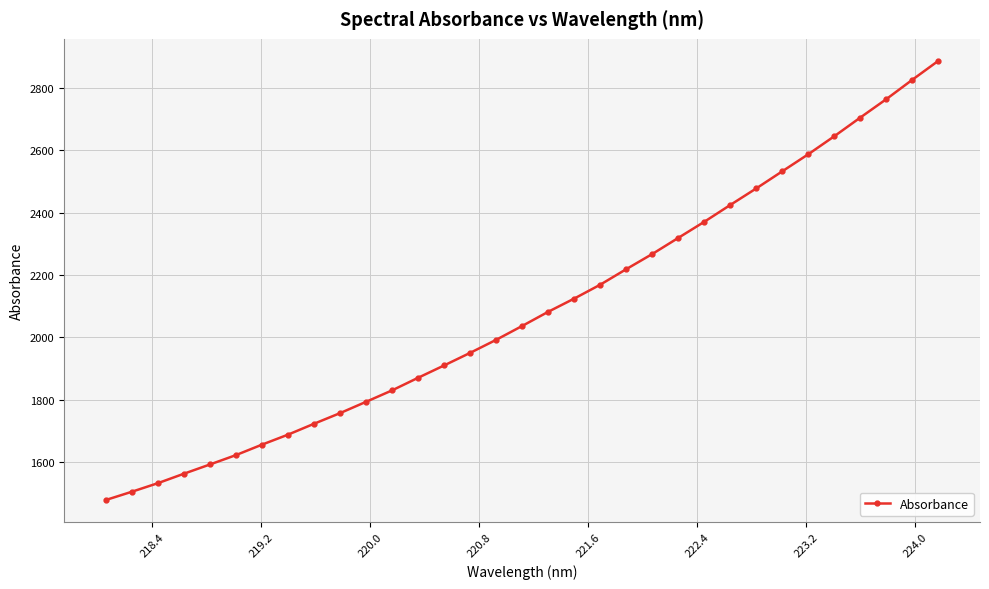

What is the sum of all values?

68898.4